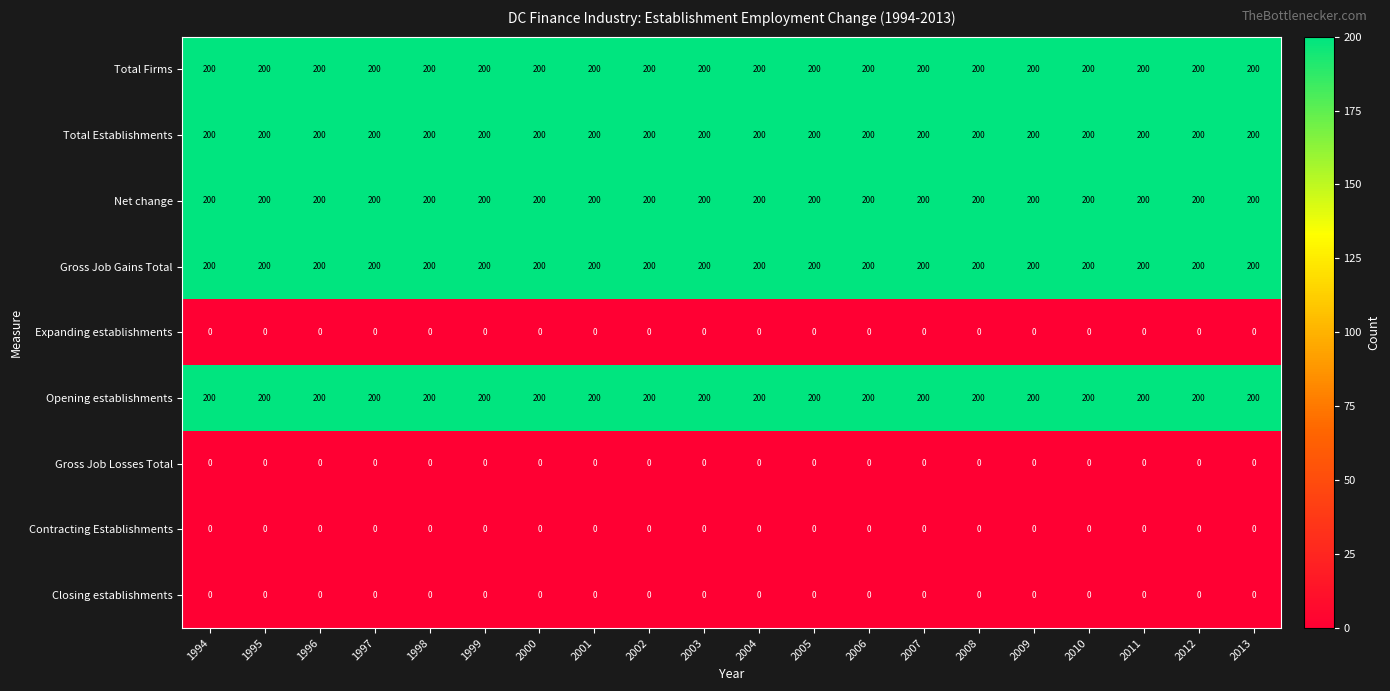

What is the approximate value of Net change at 2010?

200